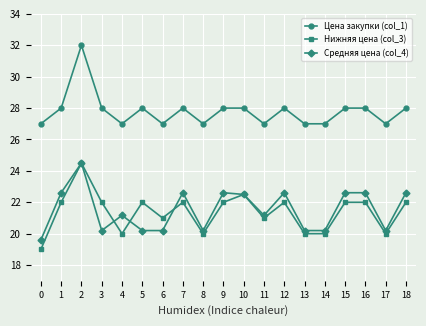

Read the Средняя цена (col_4) value at 14.

20.2